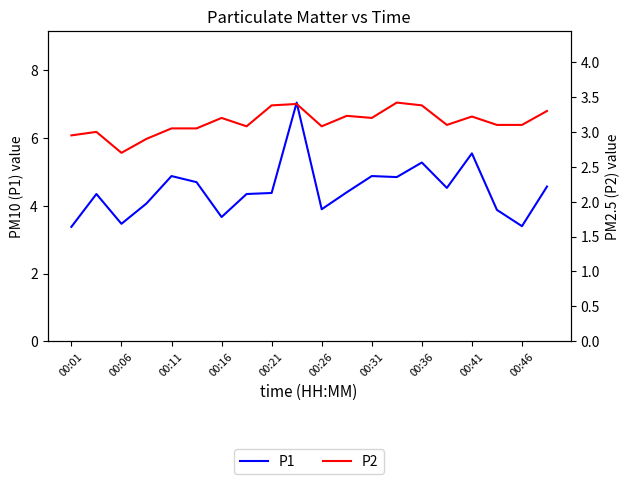

The value of P1 at 00:06 is 6.1. True or false?

False